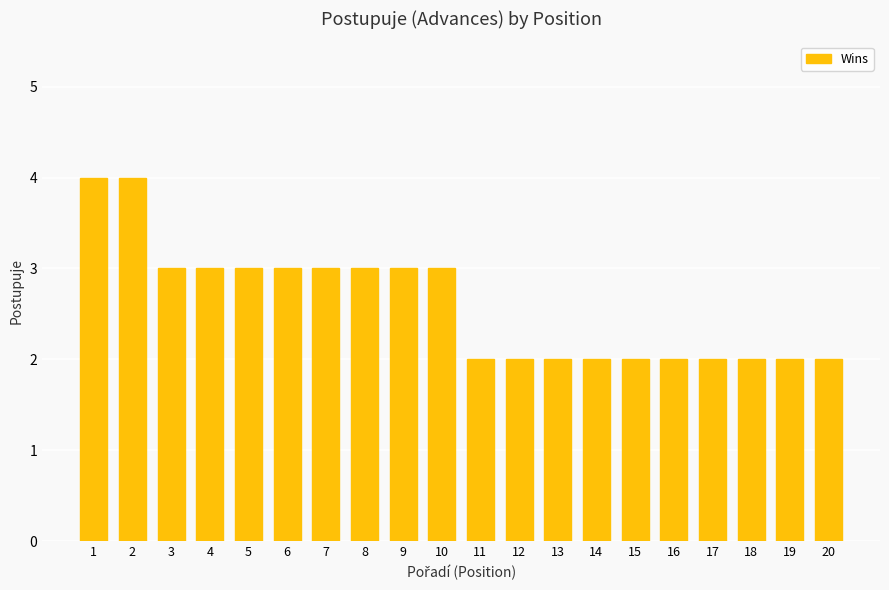

Reading right to left, transcribe all the data shown in this chart.

2	2	2	2	2	2	2	2	2	2	3	3	3	3	3	3	3	3	4	4